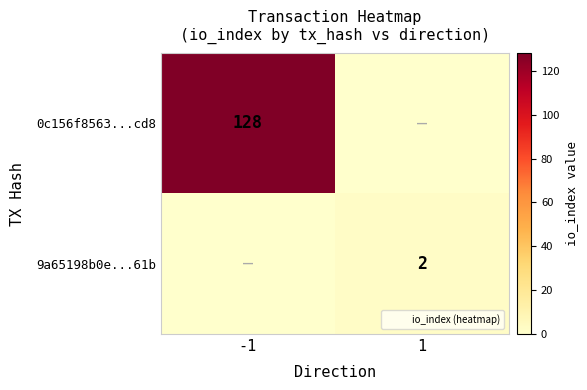

Which series has the largest total across all categories?

0c156f8563...cd8